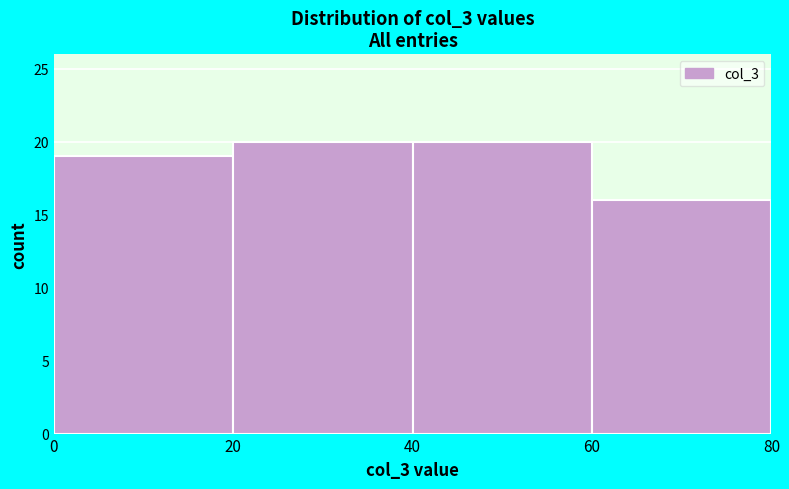

What is the height of the bar covering 20 to 40 on the x-axis? The values are not printed on the chart, so give them approximately, as read against the axis.

20